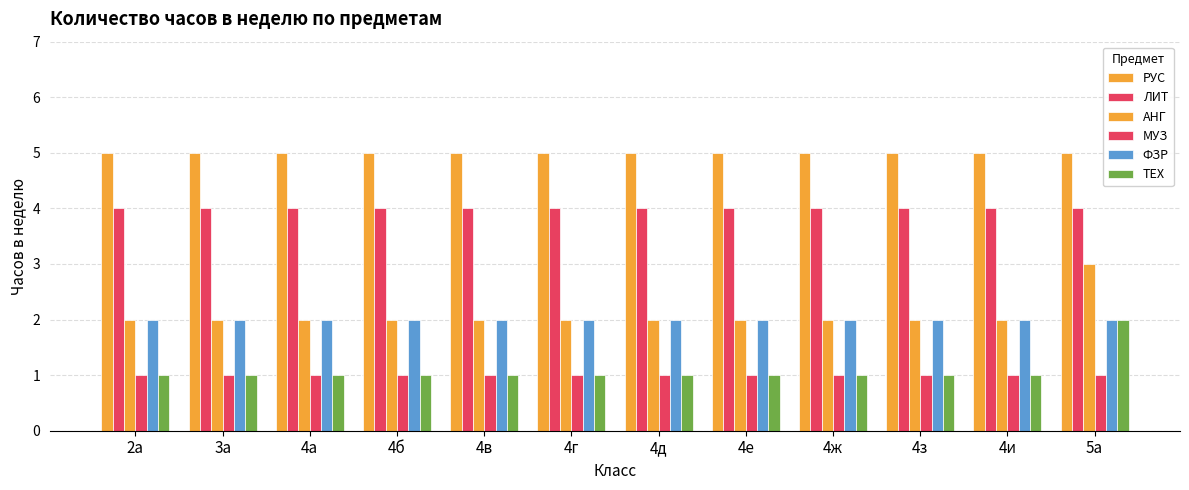

Which has a higher value, 5а or 4а?

5а